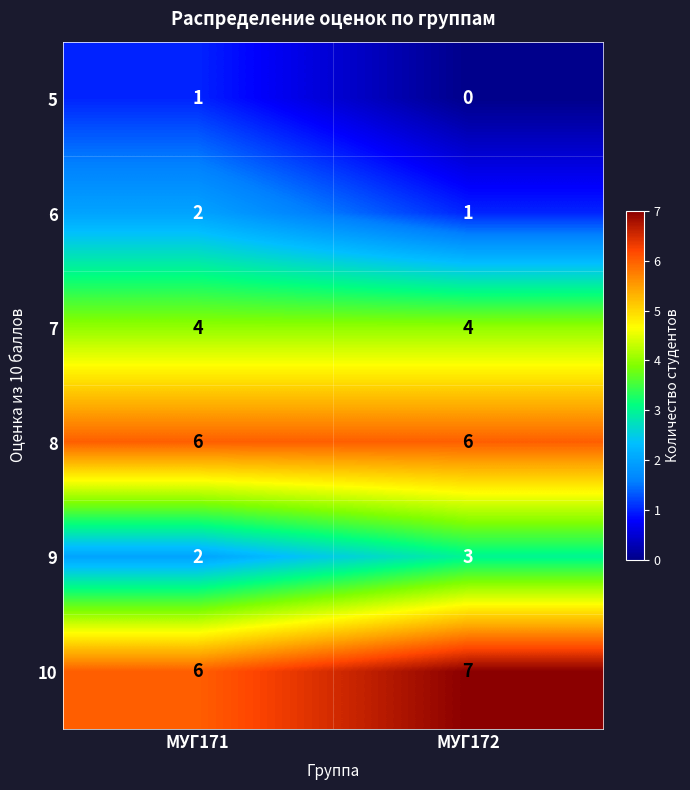

Which category has the highest value across all series?

МУГ172